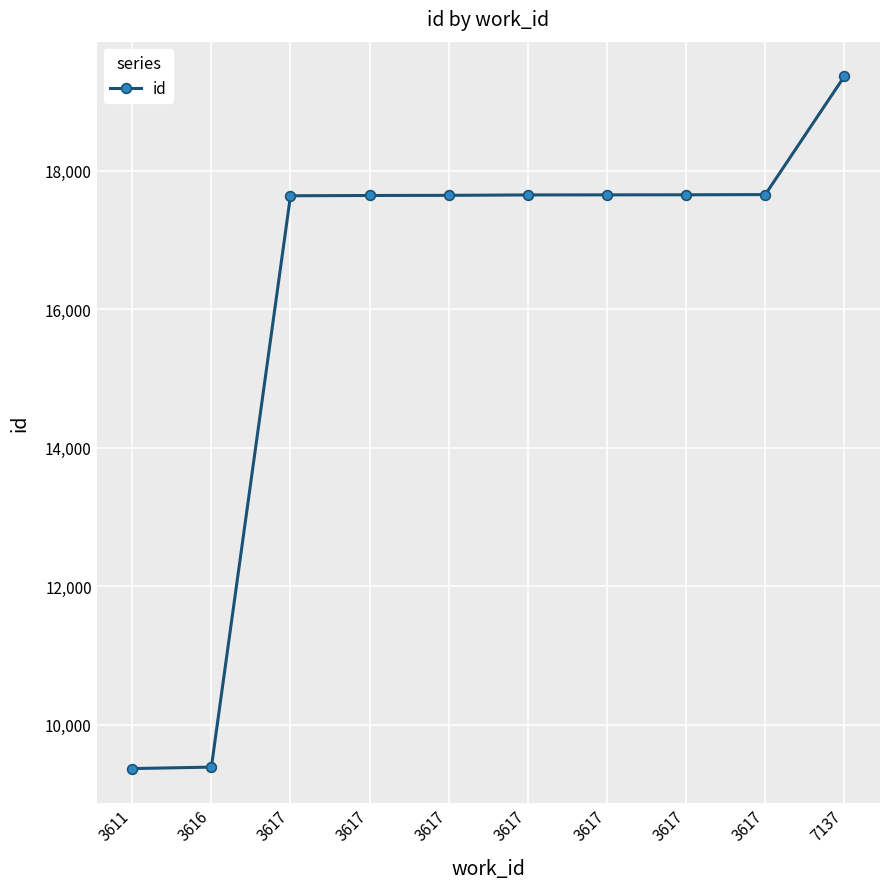

How many data points does each series have?

10